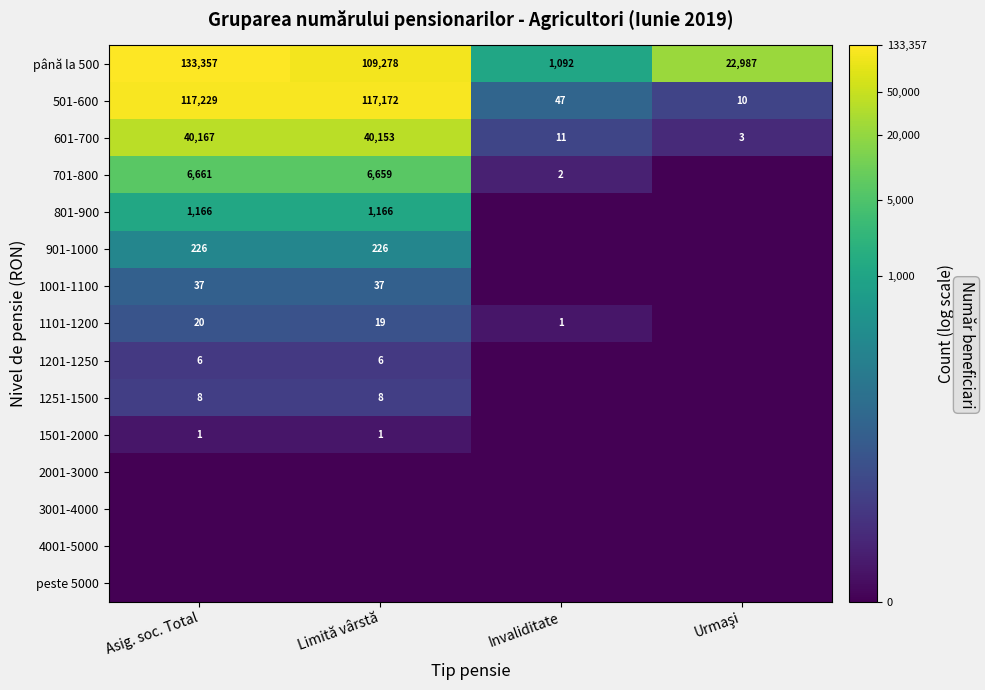

Is it true that 601-700 equals 40167 at Asig. soc. Total?

True